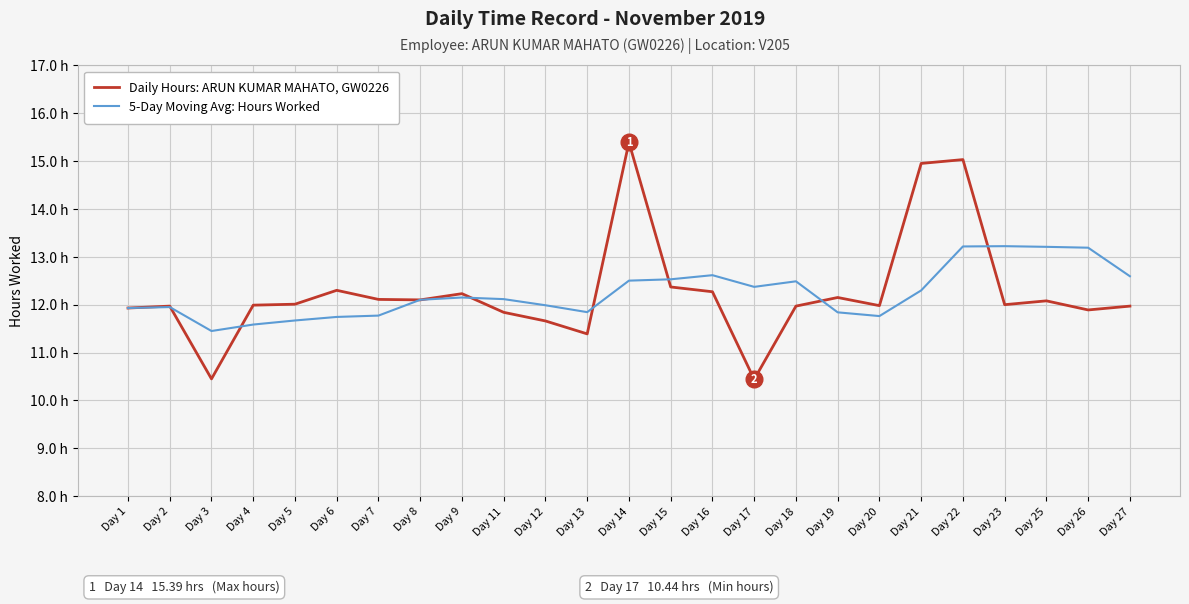

Which series ends up on top after the final intersection of Daily Hours: ARUN KUMAR MAHATO, GW0226 and 5-Day Moving Avg: Hours Worked?

5-Day Moving Avg: Hours Worked